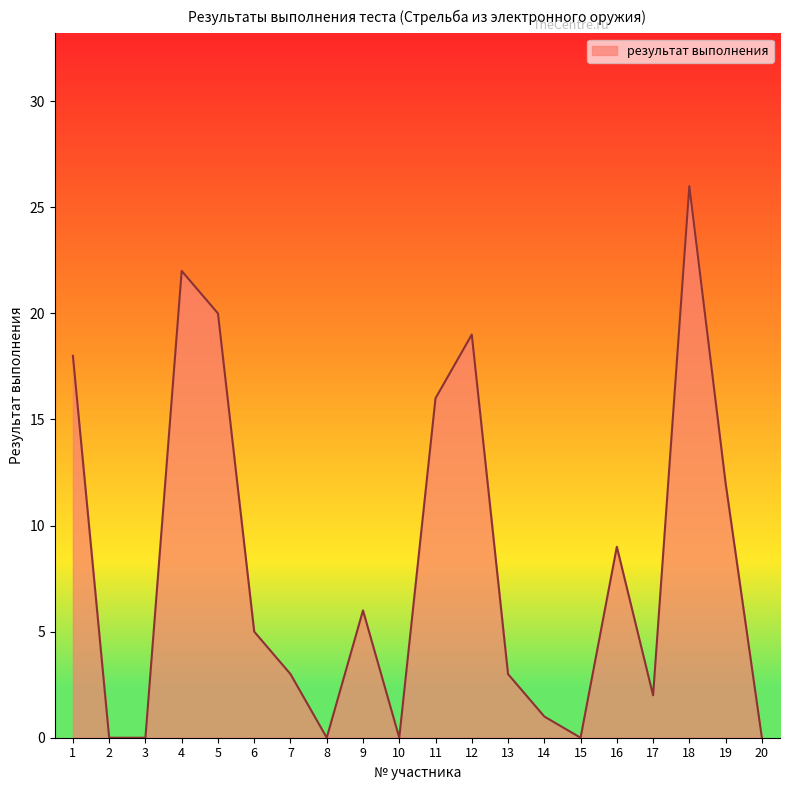

Is it true that the value at 15 is 0?

True